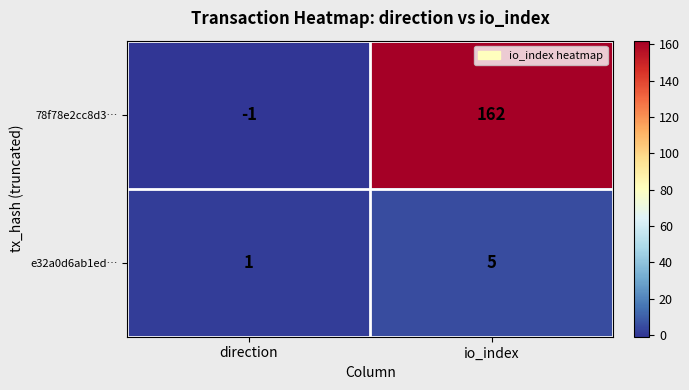

Reading left to right, transcribe all the data shown in this chart.

78f78e2cc8d3…: -1	162
e32a0d6ab1ed…: 1	5